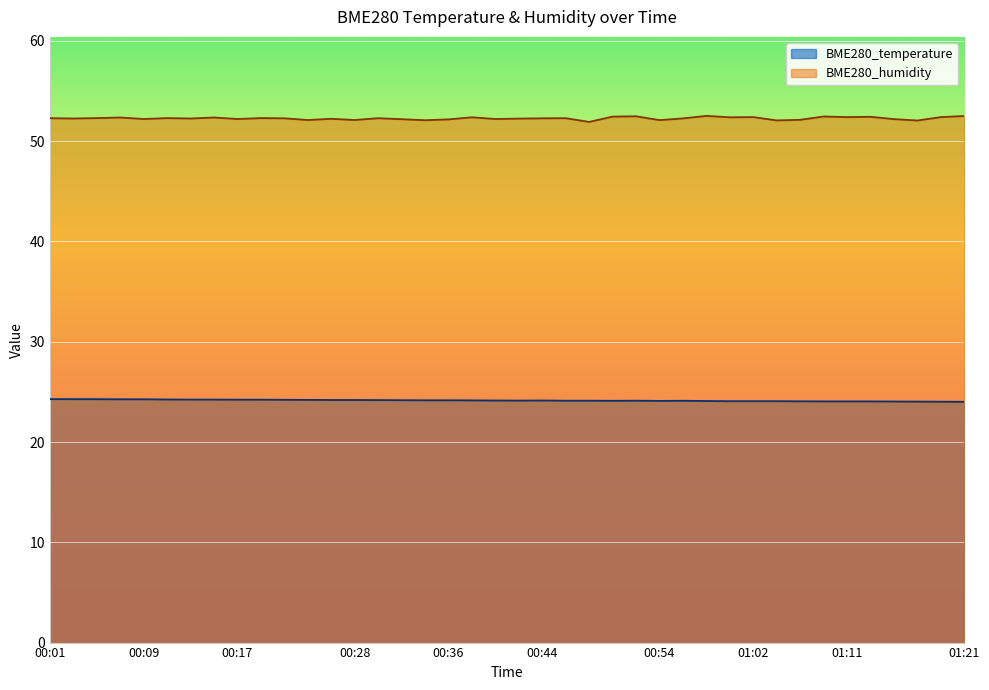

True or false: BME280_temperature and BME280_humidity intersect in this chart.

False